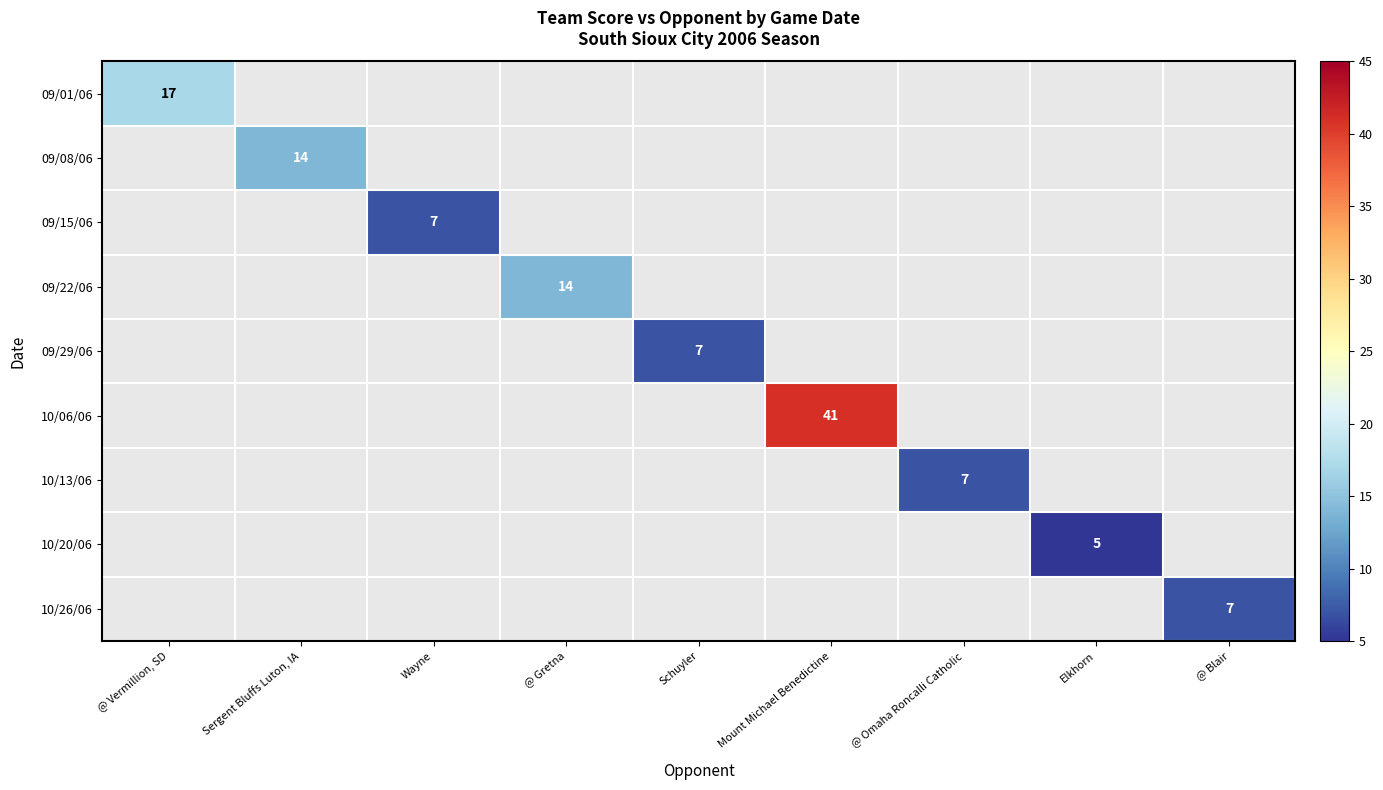

List the series in order of their overall mean, lowest first.

09/01/06, 09/08/06, 09/15/06, 09/22/06, 09/29/06, 10/06/06, 10/13/06, 10/20/06, 10/26/06